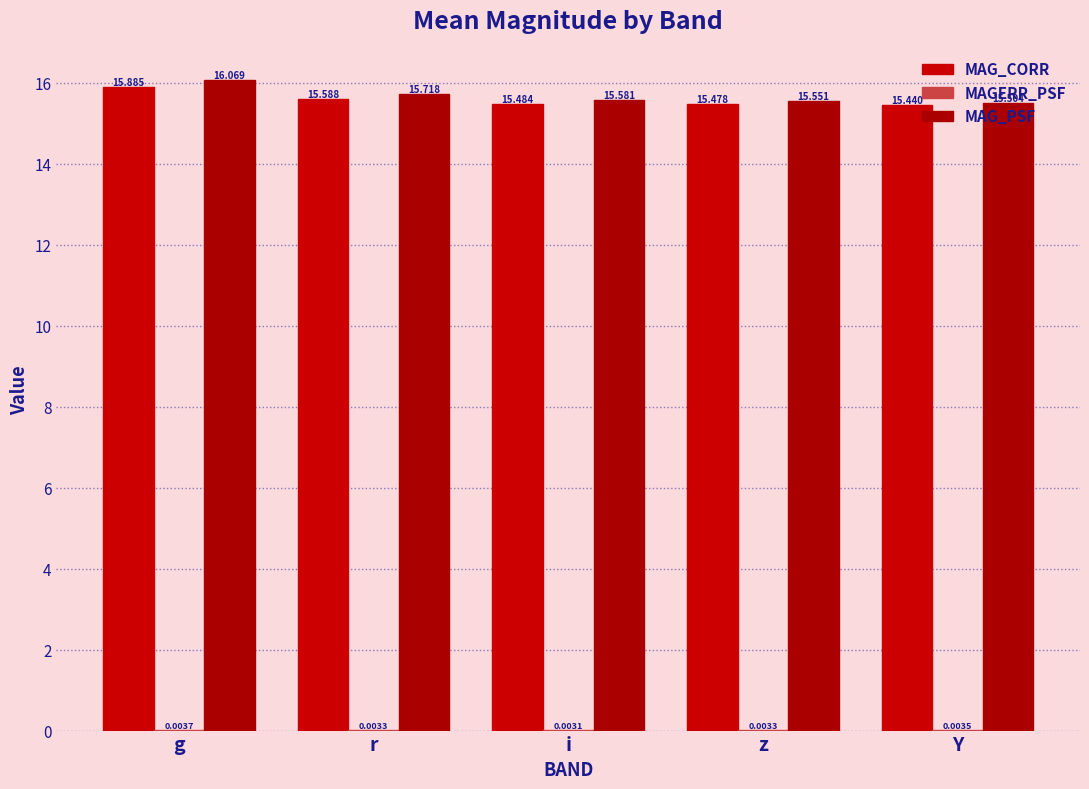

At which category is the sum across all series the highest?

g